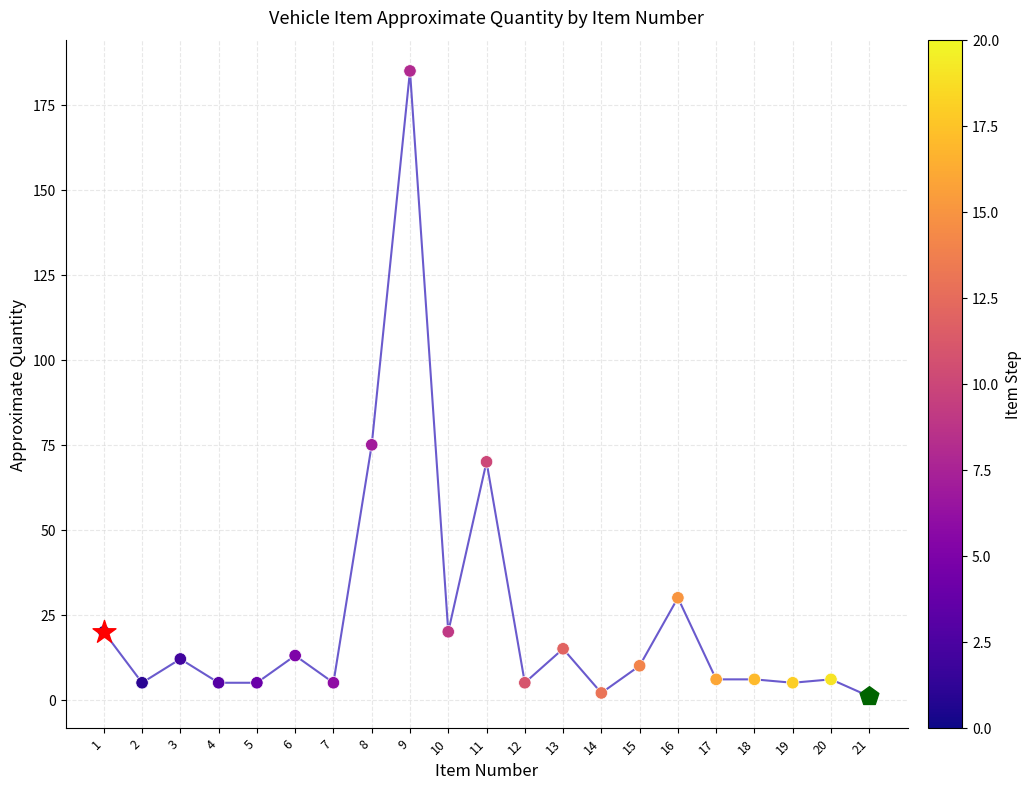

What is the change in value from 4 to 13?

+10